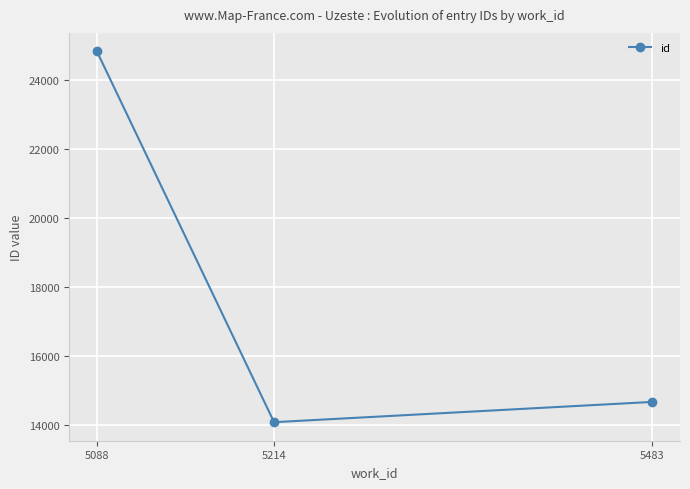

Is it true that the value at 5214 is 20167.1?

False